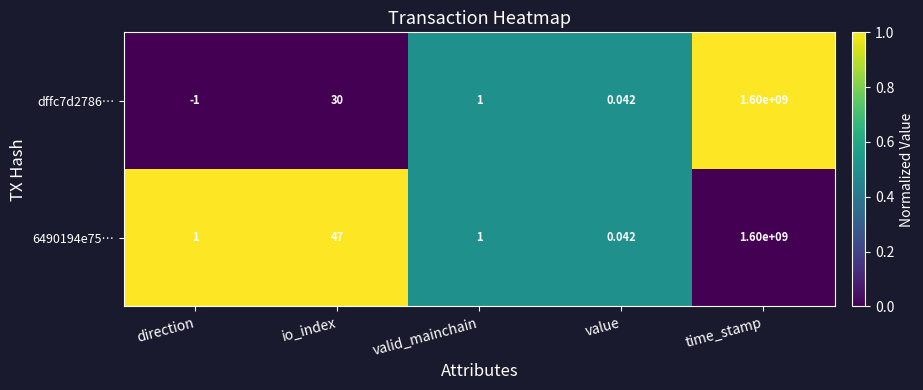

At which category is the sum across all series the highest?

time_stamp